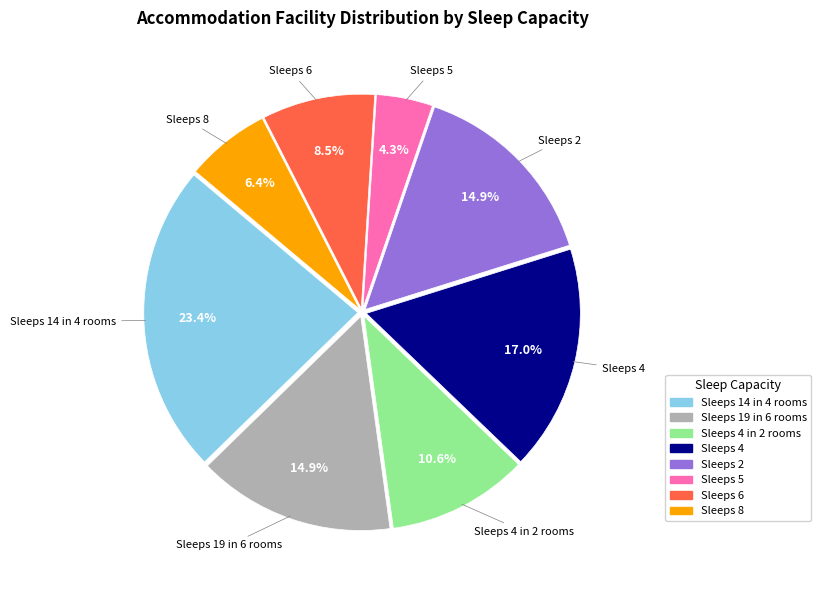

What portion of the pie excludes Sleeps 5?

95.7%